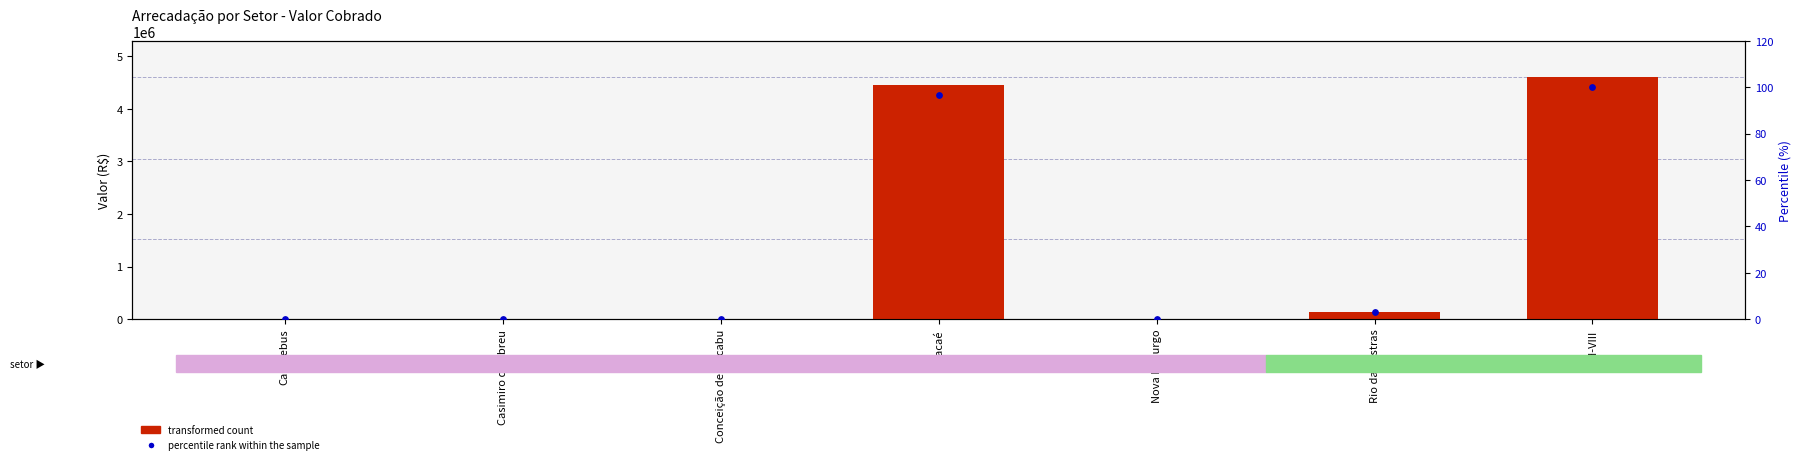

What are all the series names shown in the legend?

transformed count, percentile rank within the sample